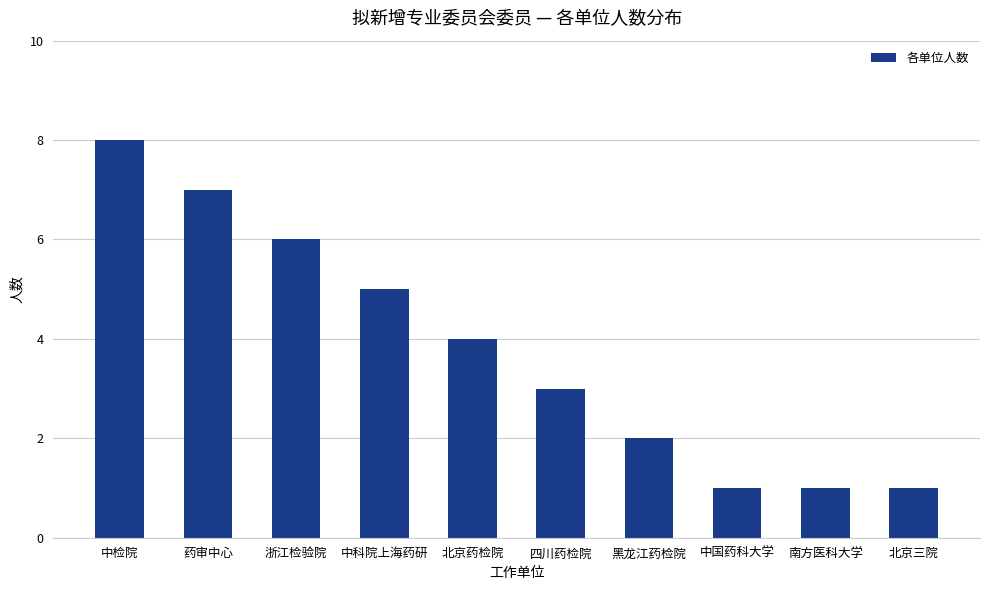

Reading left to right, extract all data points from this chart.

中检院=8	药审中心=7	浙江检验院=6	中科院上海药研=5	北京药检院=4	四川药检院=3	黑龙江药检院=2	中国药科大学=1	南方医科大学=1	北京三院=1